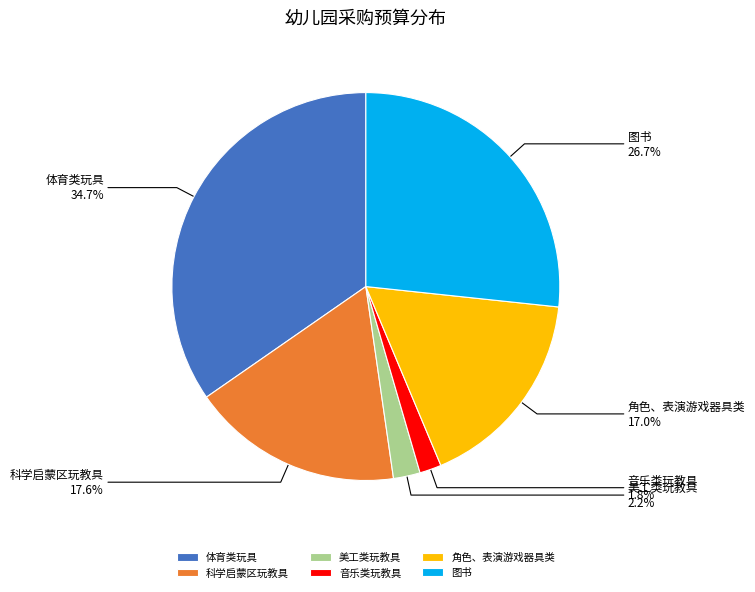

To the nearest percent, what is the average slice percentage?

17%